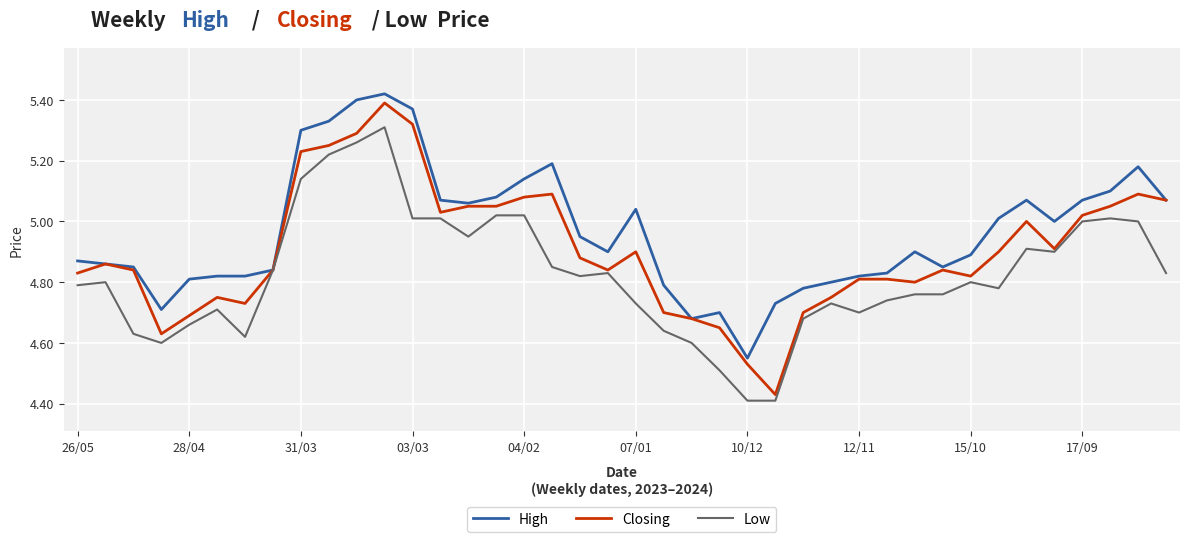

Rank the series by their maximum value, from highest to lowest.

High, Closing, Low